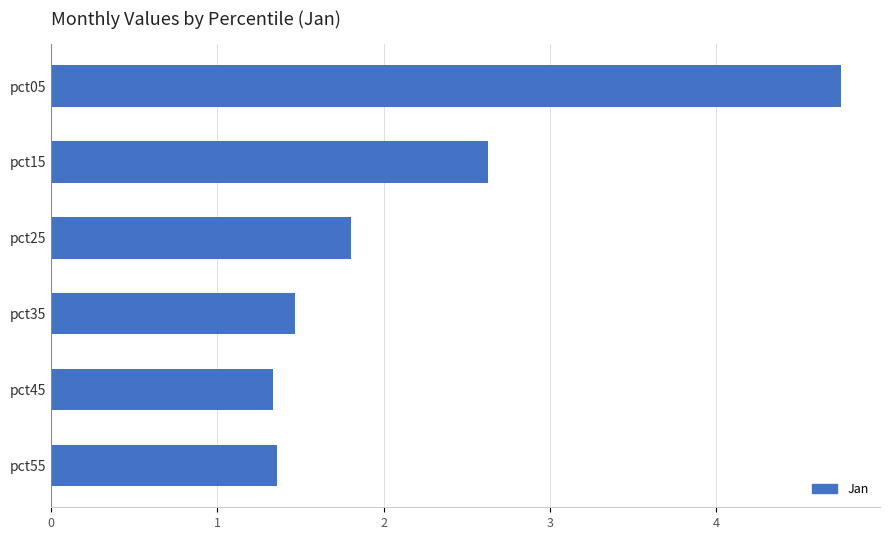

Reading bottom to top, list all the values displayed in this chart.

1.4	1.3	1.5	1.8	2.6	4.8